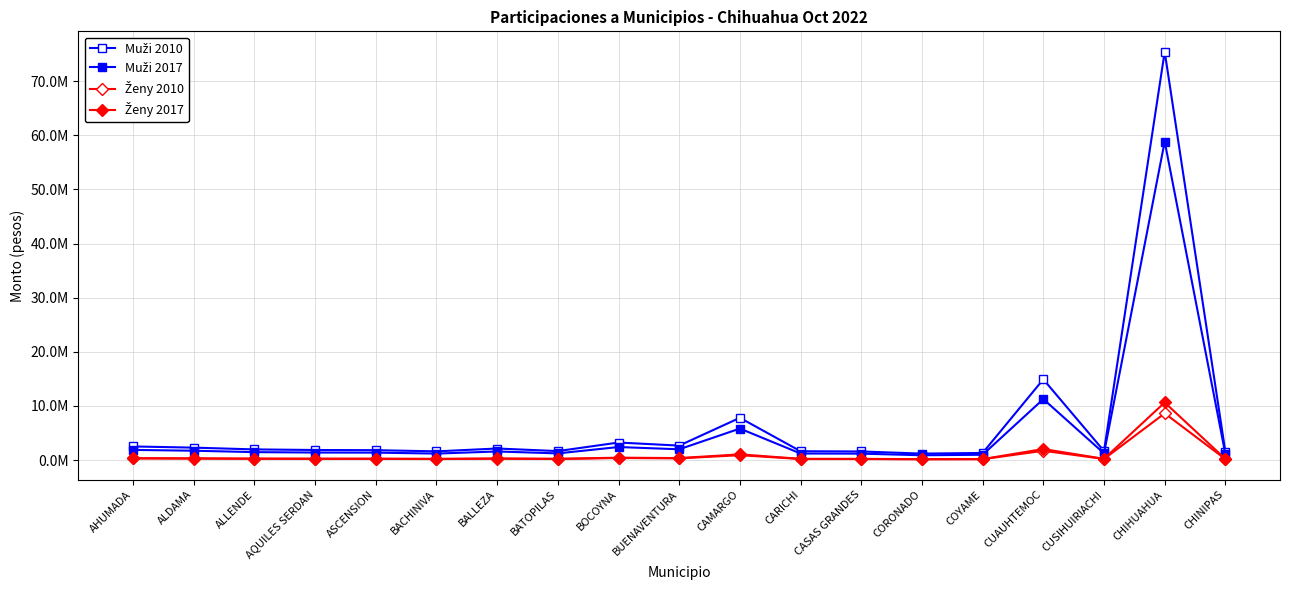

Between CHIHUAHUA and ALDAMA, which is larger?

CHIHUAHUA